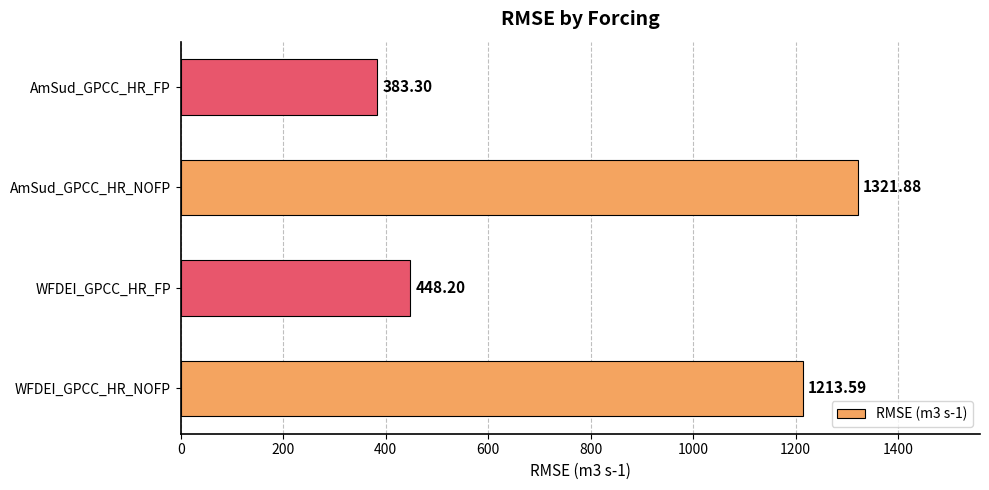

What is the change in value from WFDEI_GPCC_HR_NOFP to WFDEI_GPCC_HR_FP?

-765.4